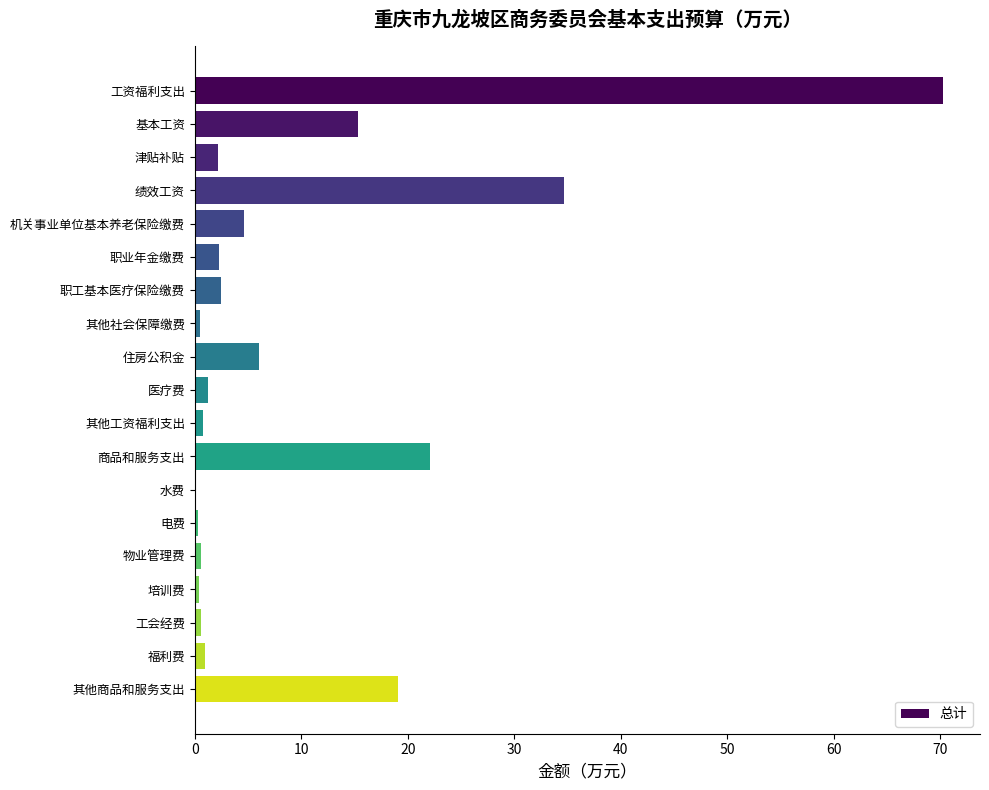

Read the value at 津贴补贴.

2.2